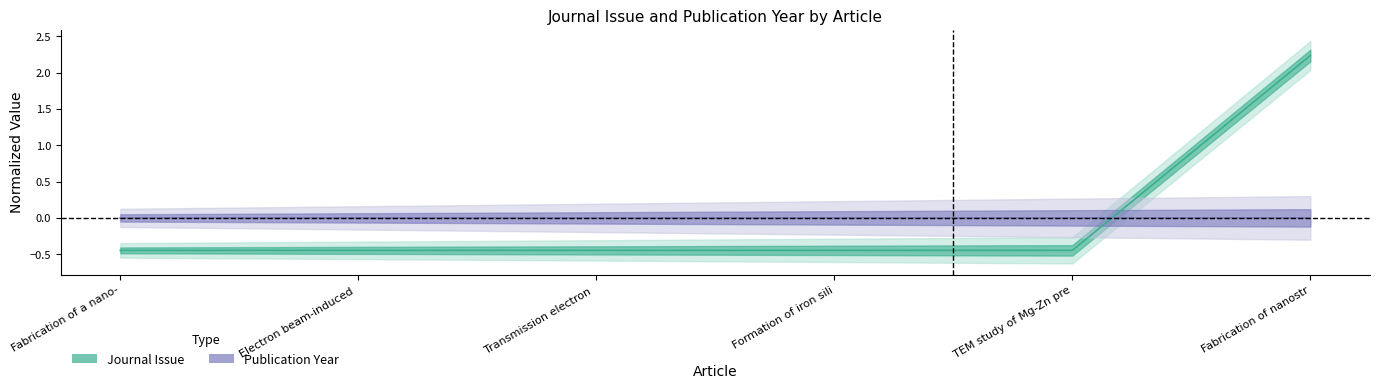

Where does the data first go above 0?

Fabrication of nanostr